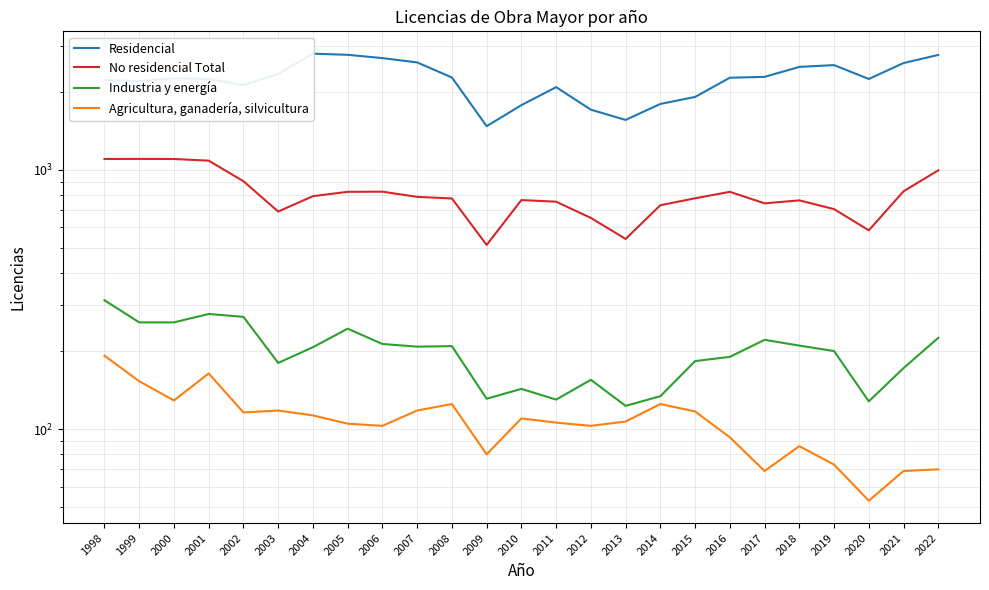

True or false: No residencial Total and Industria y energía cross at least once.

False